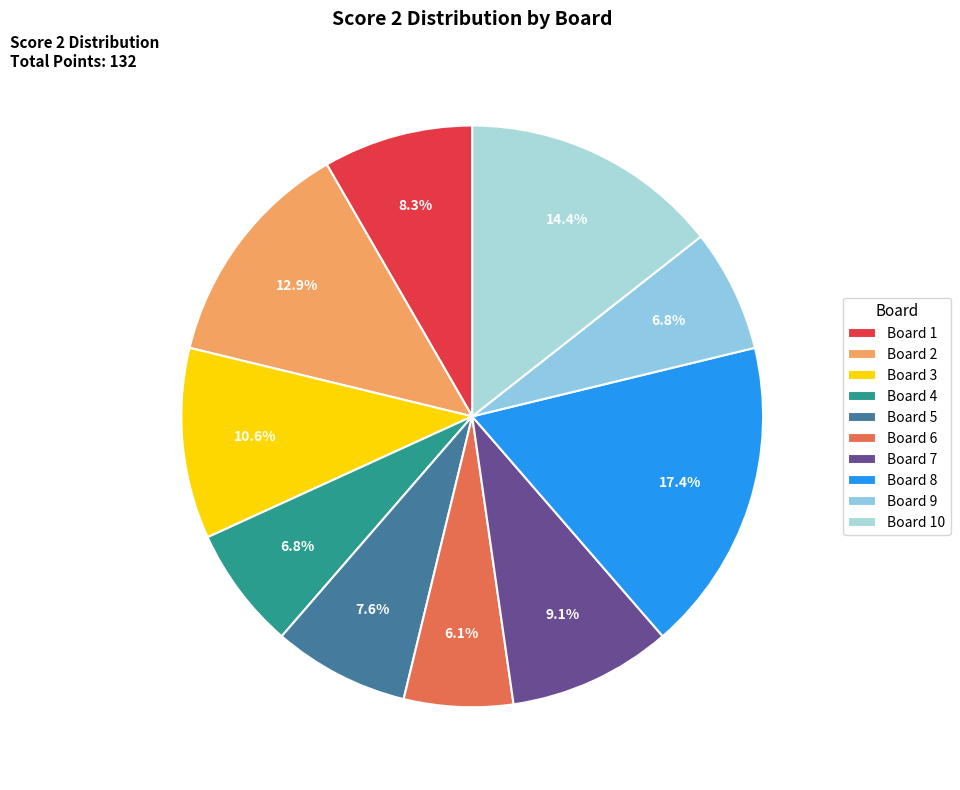

How many segments does this pie chart have?

10